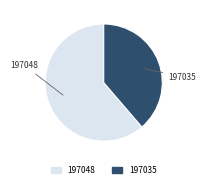

Does 197048 represent more than half of the total?

Yes